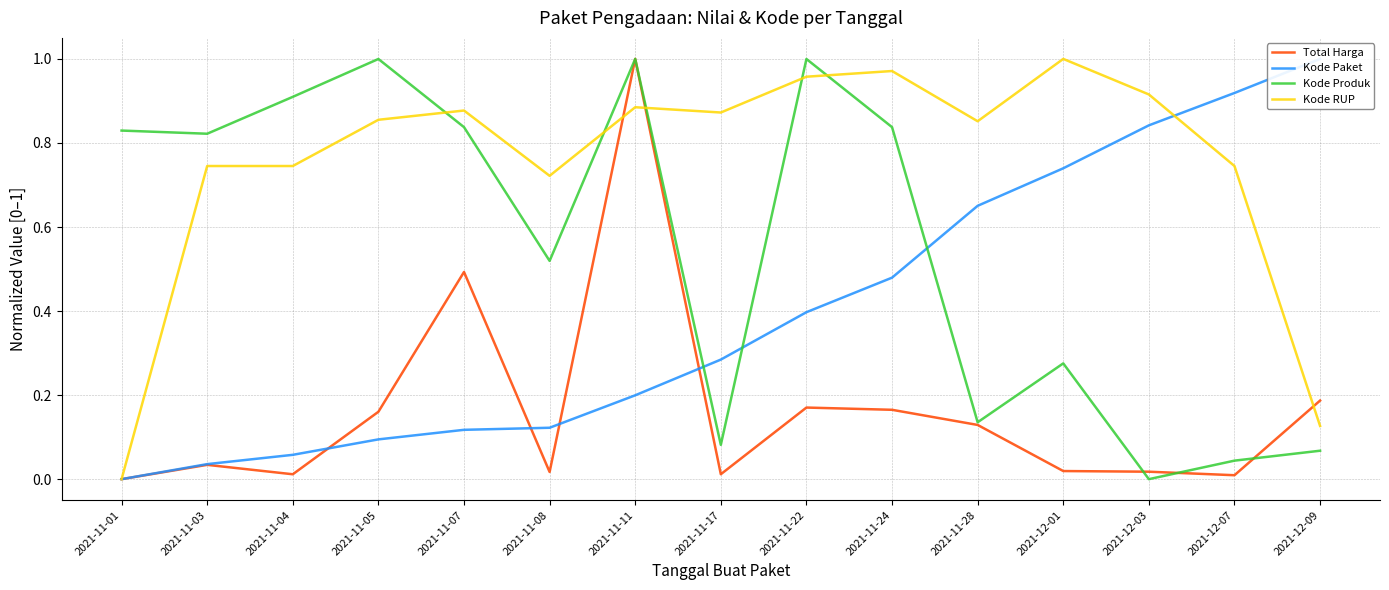

What are all the series names shown in the legend?

Total Harga, Kode Paket, Kode Produk, Kode RUP